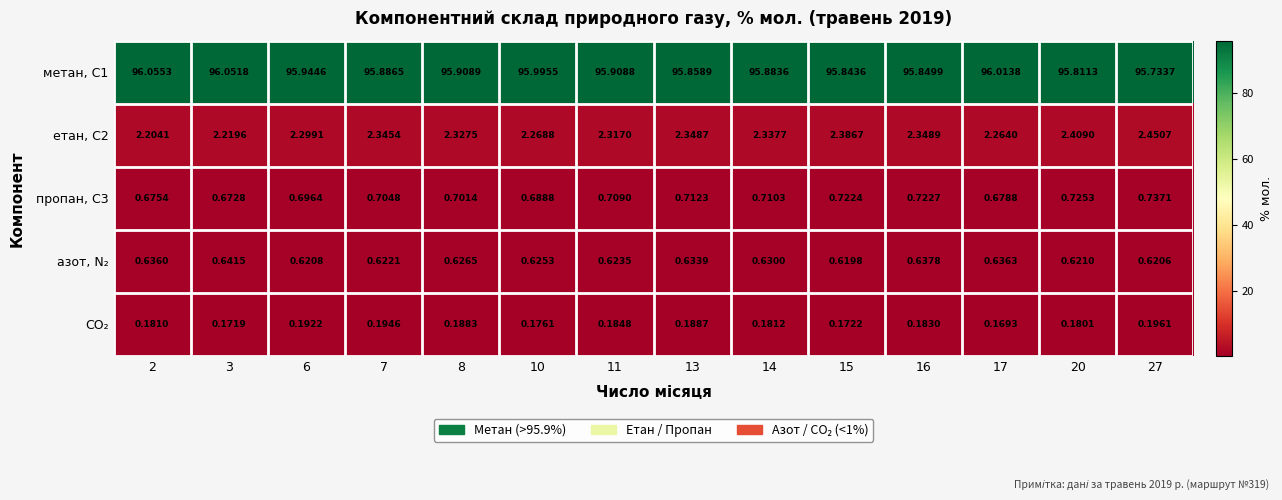

Which series has the largest range (max minus min)?

метан, С1